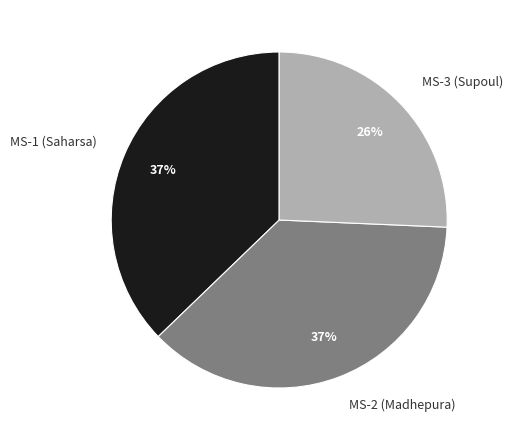

To the nearest percent, what is the average slice percentage?

33%